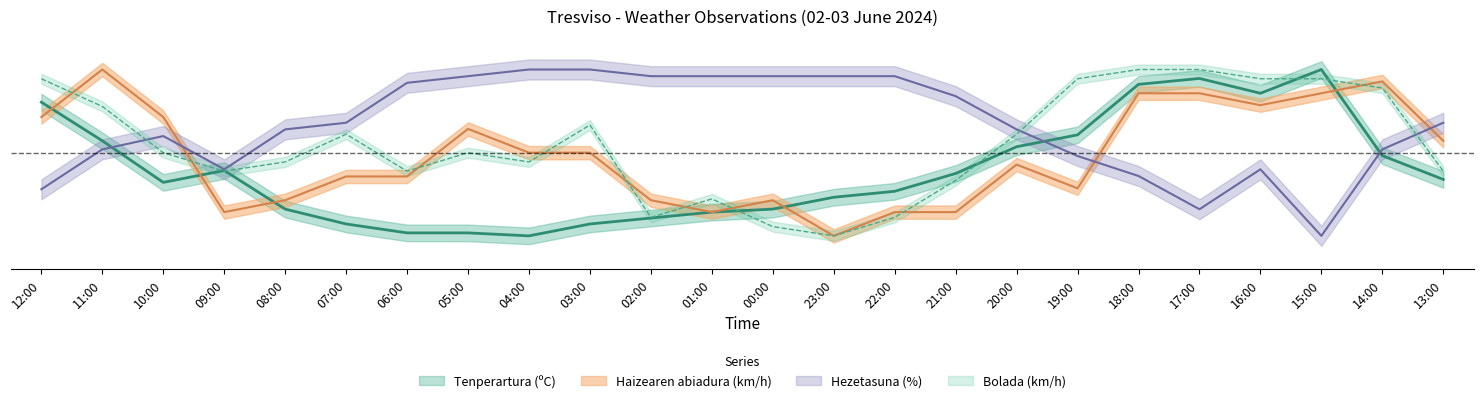

The value of Hezetasuna (%) at 04:00 is 1.0. True or false?

True